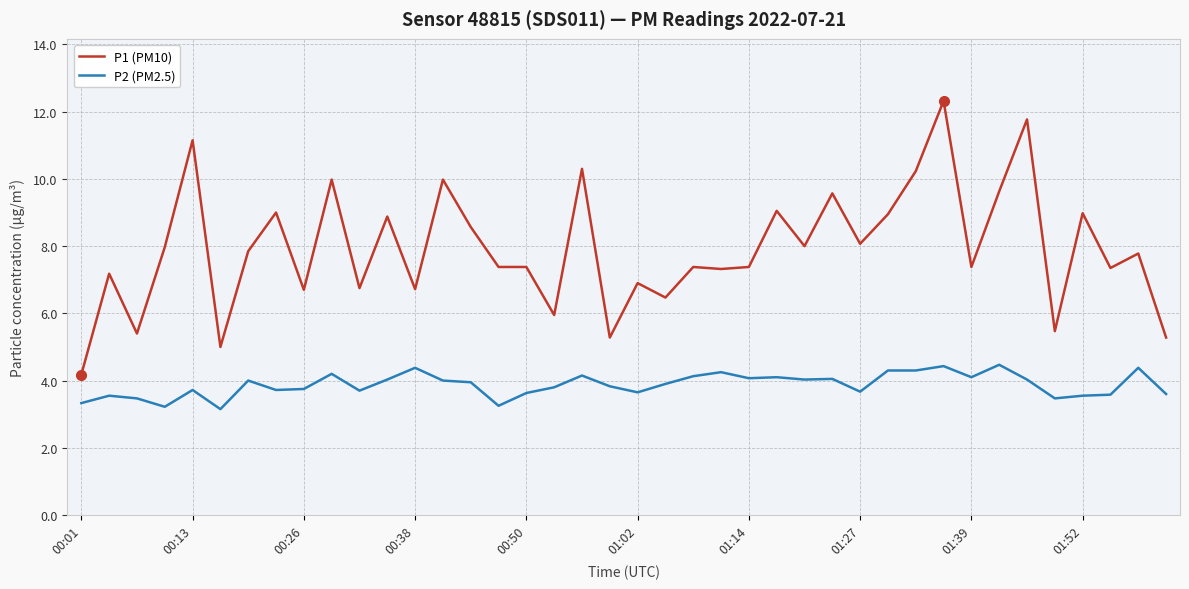

True or false: P1 (PM10) and P2 (PM2.5) intersect in this chart.

False